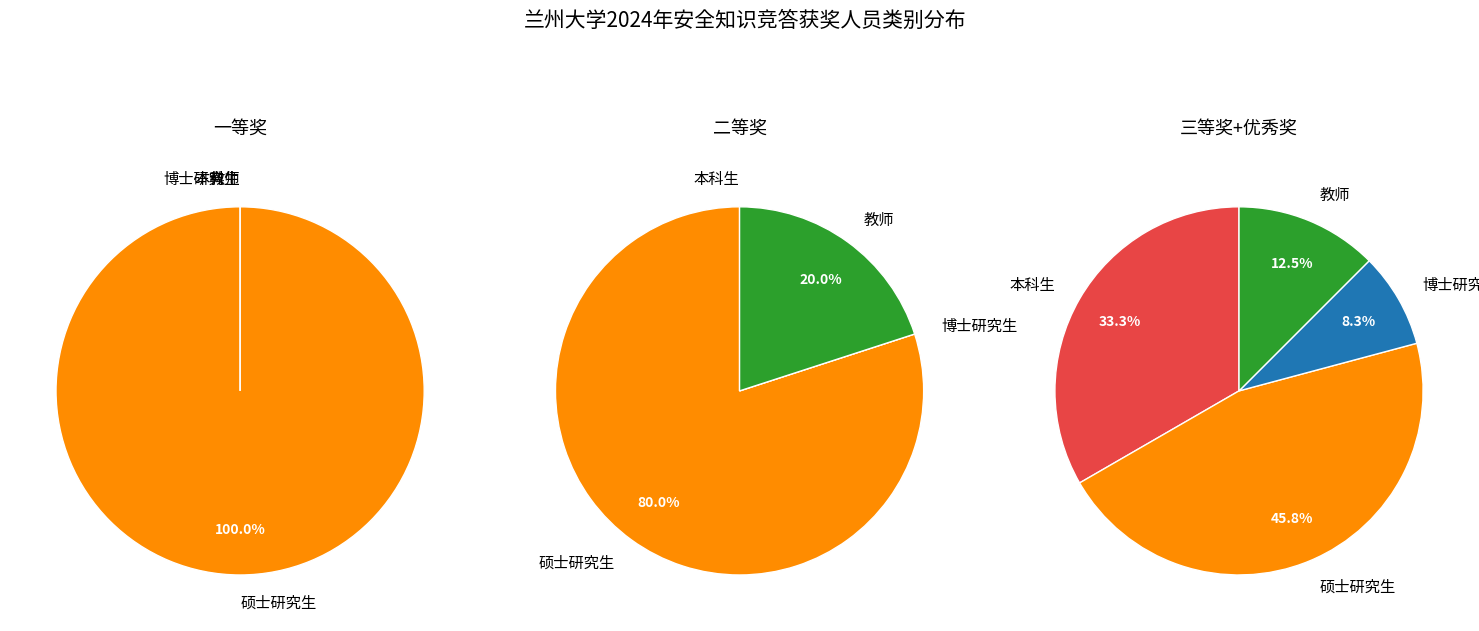

Which category has the biggest portion of the pie?

硕士研究生